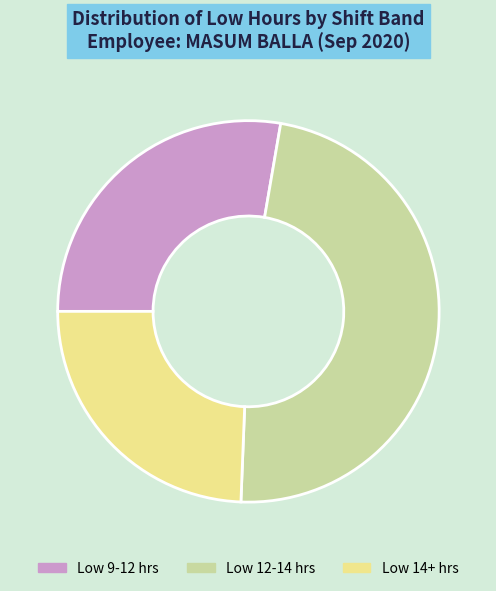

Count the number of slices in the pie.

3